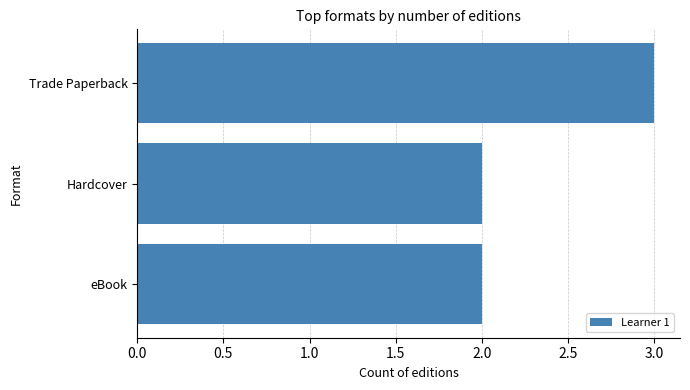

What is the label of the 1st bar from the top?

Trade Paperback